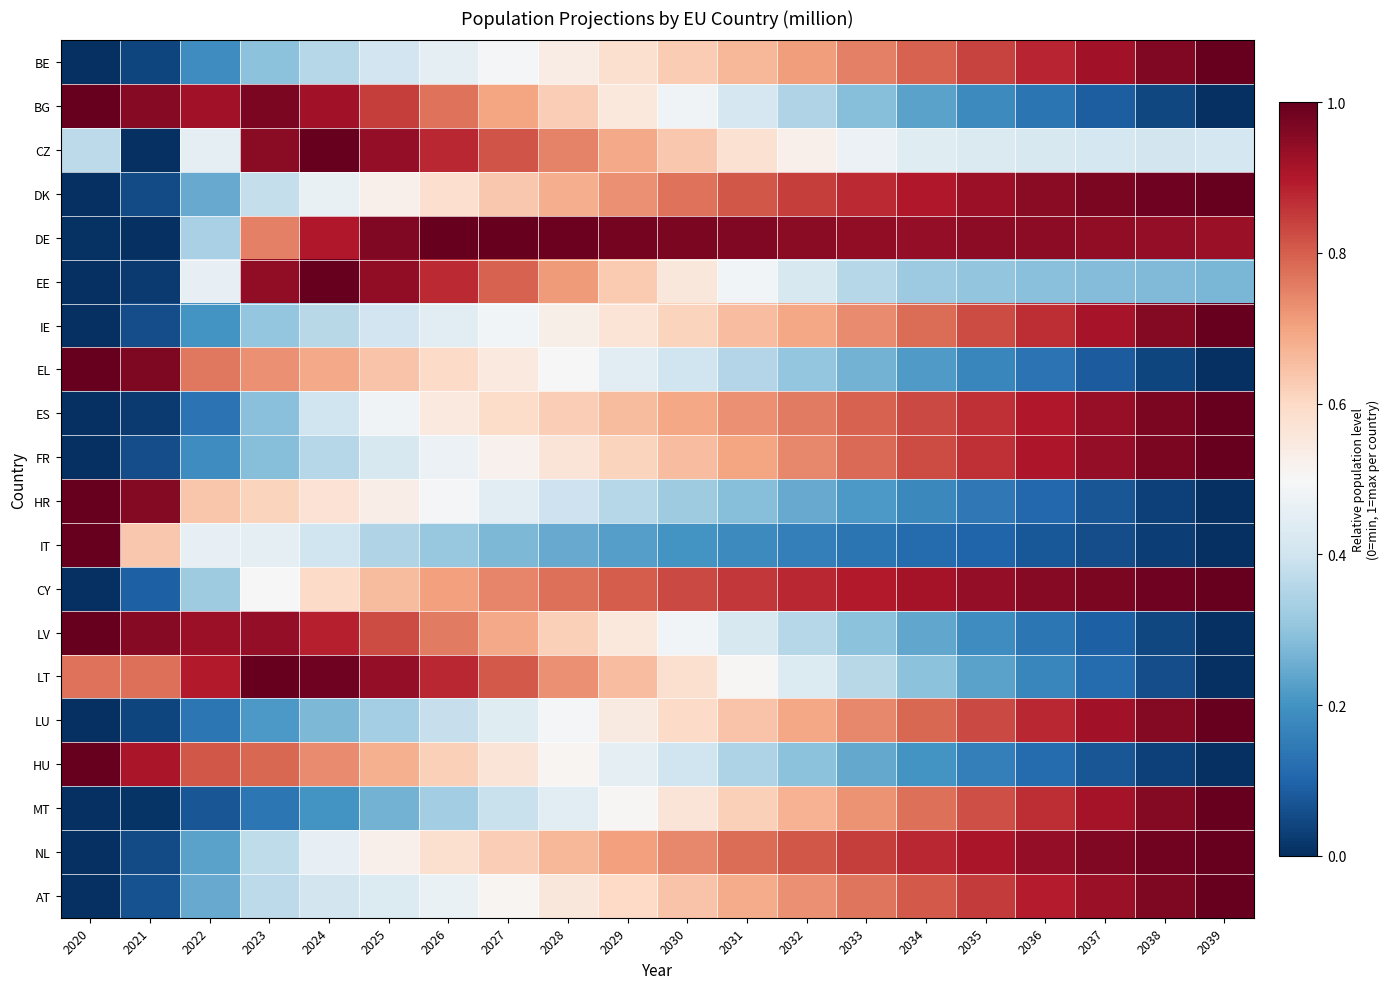

Reading left to right, list all the values displayed in this chart.

BE: 2020=0.0	2021=0.0	2022=0.2	2023=0.3	2024=0.4	2025=0.4	2026=0.5	2027=0.5	2028=0.5	2029=0.6	2030=0.6	2031=0.7	2032=0.7	2033=0.8	2034=0.8	2035=0.8	2036=0.9	2037=0.9	2038=1.0	2039=1.0
BG: 2020=1.0	2021=1.0	2022=0.9	2023=1.0	2024=0.9	2025=0.8	2026=0.8	2027=0.7	2028=0.6	2029=0.6	2030=0.5	2031=0.4	2032=0.3	2033=0.3	2034=0.2	2035=0.2	2036=0.1	2037=0.1	2038=0.0	2039=0.0
CZ: 2020=0.4	2021=0.0	2022=0.5	2023=1.0	2024=1.0	2025=0.9	2026=0.9	2027=0.8	2028=0.7	2029=0.7	2030=0.6	2031=0.6	2032=0.5	2033=0.5	2034=0.4	2035=0.4	2036=0.4	2037=0.4	2038=0.4	2039=0.4
DK: 2020=0.0	2021=0.1	2022=0.2	2023=0.4	2024=0.5	2025=0.5	2026=0.6	2027=0.6	2028=0.7	2029=0.7	2030=0.8	2031=0.8	2032=0.8	2033=0.9	2034=0.9	2035=0.9	2036=0.9	2037=1.0	2038=1.0	2039=1.0
DE: 2020=0.0	2021=0.0	2022=0.3	2023=0.8	2024=0.9	2025=1.0	2026=1.0	2027=1.0	2028=1.0	2029=1.0	2030=1.0	2031=1.0	2032=1.0	2033=0.9	2034=0.9	2035=0.9	2036=0.9	2037=0.9	2038=0.9	2039=0.9
EE: 2020=0.0	2021=0.0	2022=0.5	2023=0.9	2024=1.0	2025=0.9	2026=0.9	2027=0.8	2028=0.7	2029=0.6	2030=0.6	2031=0.5	2032=0.4	2033=0.4	2034=0.3	2035=0.3	2036=0.3	2037=0.3	2038=0.3	2039=0.3
IE: 2020=0.0	2021=0.1	2022=0.2	2023=0.3	2024=0.4	2025=0.4	2026=0.4	2027=0.5	2028=0.5	2029=0.6	2030=0.6	2031=0.7	2032=0.7	2033=0.7	2034=0.8	2035=0.8	2036=0.9	2037=0.9	2038=1.0	2039=1.0
EL: 2020=1.0	2021=1.0	2022=0.8	2023=0.7	2024=0.7	2025=0.6	2026=0.6	2027=0.5	2028=0.5	2029=0.4	2030=0.4	2031=0.4	2032=0.3	2033=0.3	2034=0.2	2035=0.2	2036=0.1	2037=0.1	2038=0.0	2039=0.0
ES: 2020=0.0	2021=0.0	2022=0.1	2023=0.3	2024=0.4	2025=0.5	2026=0.5	2027=0.6	2028=0.6	2029=0.7	2030=0.7	2031=0.7	2032=0.8	2033=0.8	2034=0.8	2035=0.9	2036=0.9	2037=0.9	2038=1.0	2039=1.0
FR: 2020=0.0	2021=0.1	2022=0.2	2023=0.3	2024=0.4	2025=0.4	2026=0.5	2027=0.5	2028=0.6	2029=0.6	2030=0.7	2031=0.7	2032=0.7	2033=0.8	2034=0.8	2035=0.9	2036=0.9	2037=0.9	2038=1.0	2039=1.0
HR: 2020=1.0	2021=1.0	2022=0.6	2023=0.6	2024=0.6	2025=0.5	2026=0.5	2027=0.4	2028=0.4	2029=0.4	2030=0.3	2031=0.3	2032=0.2	2033=0.2	2034=0.2	2035=0.1	2036=0.1	2037=0.1	2038=0.0	2039=0.0
IT: 2020=1.0	2021=0.6	2022=0.5	2023=0.5	2024=0.4	2025=0.4	2026=0.3	2027=0.3	2028=0.2	2029=0.2	2030=0.2	2031=0.2	2032=0.2	2033=0.1	2034=0.1	2035=0.1	2036=0.1	2037=0.1	2038=0.0	2039=0.0
CY: 2020=0.0	2021=0.1	2022=0.3	2023=0.5	2024=0.6	2025=0.7	2026=0.7	2027=0.7	2028=0.8	2029=0.8	2030=0.8	2031=0.9	2032=0.9	2033=0.9	2034=0.9	2035=0.9	2036=1.0	2037=1.0	2038=1.0	2039=1.0
LV: 2020=1.0	2021=1.0	2022=0.9	2023=0.9	2024=0.9	2025=0.8	2026=0.8	2027=0.7	2028=0.6	2029=0.6	2030=0.5	2031=0.4	2032=0.4	2033=0.3	2034=0.2	2035=0.2	2036=0.1	2037=0.1	2038=0.0	2039=0.0
LT: 2020=0.8	2021=0.8	2022=0.9	2023=1.0	2024=1.0	2025=0.9	2026=0.9	2027=0.8	2028=0.7	2029=0.7	2030=0.6	2031=0.5	2032=0.4	2033=0.4	2034=0.3	2035=0.2	2036=0.2	2037=0.1	2038=0.1	2039=0.0
LU: 2020=0.0	2021=0.0	2022=0.1	2023=0.2	2024=0.3	2025=0.3	2026=0.4	2027=0.4	2028=0.5	2029=0.5	2030=0.6	2031=0.6	2032=0.7	2033=0.7	2034=0.8	2035=0.8	2036=0.9	2037=0.9	2038=1.0	2039=1.0
HU: 2020=1.0	2021=0.9	2022=0.8	2023=0.8	2024=0.7	2025=0.7	2026=0.6	2027=0.6	2028=0.5	2029=0.5	2030=0.4	2031=0.3	2032=0.3	2033=0.2	2034=0.2	2035=0.2	2036=0.1	2037=0.1	2038=0.0	2039=0.0
MT: 2020=0.0	2021=0.0	2022=0.1	2023=0.1	2024=0.2	2025=0.3	2026=0.3	2027=0.4	2028=0.4	2029=0.5	2030=0.6	2031=0.6	2032=0.7	2033=0.7	2034=0.8	2035=0.8	2036=0.9	2037=0.9	2038=1.0	2039=1.0
NL: 2020=0.0	2021=0.1	2022=0.2	2023=0.4	2024=0.5	2025=0.5	2026=0.6	2027=0.6	2028=0.7	2029=0.7	2030=0.7	2031=0.8	2032=0.8	2033=0.8	2034=0.9	2035=0.9	2036=0.9	2037=1.0	2038=1.0	2039=1.0
AT: 2020=0.0	2021=0.1	2022=0.2	2023=0.4	2024=0.4	2025=0.4	2026=0.5	2027=0.5	2028=0.6	2029=0.6	2030=0.6	2031=0.7	2032=0.7	2033=0.8	2034=0.8	2035=0.9	2036=0.9	2037=0.9	2038=1.0	2039=1.0